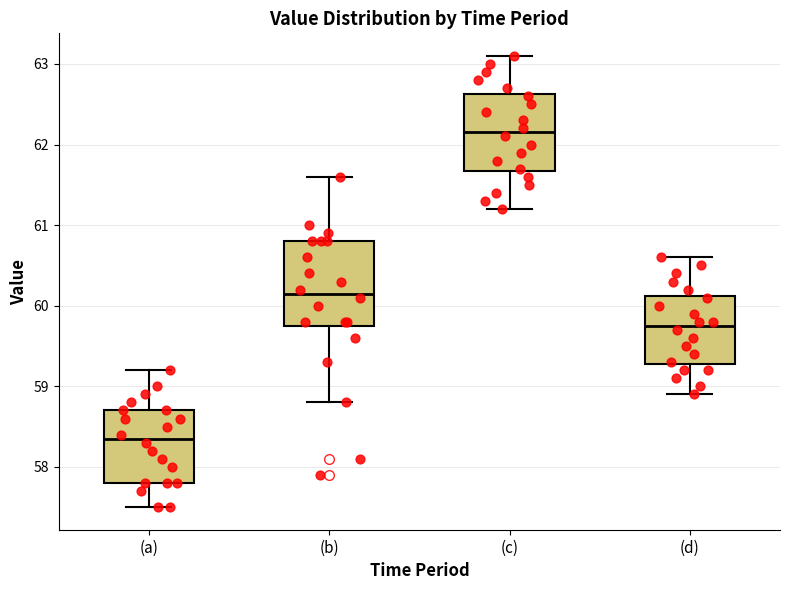

Reading left to right, read every box against the y-axis: the position of its median line, the range the box covers, and the ends of its whiskers. The values are not printed on the chart, so give them approximately, as read against the axis.

(a): median 58.4, box 57.8 to 58.7, whiskers 57.5 to 59.2
(b): median 60.2, box 59.8 to 60.8, whiskers 58.8 to 61.6
(c): median 62.2, box 61.7 to 62.6, whiskers 61.2 to 63.1
(d): median 59.8, box 59.3 to 60.1, whiskers 58.9 to 60.6